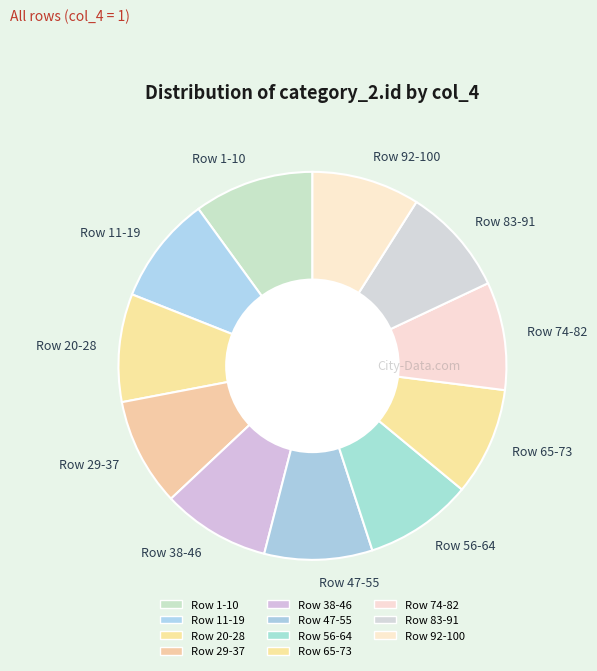

The Row 83-91 slice represents 9% of the pie. True or false?

True